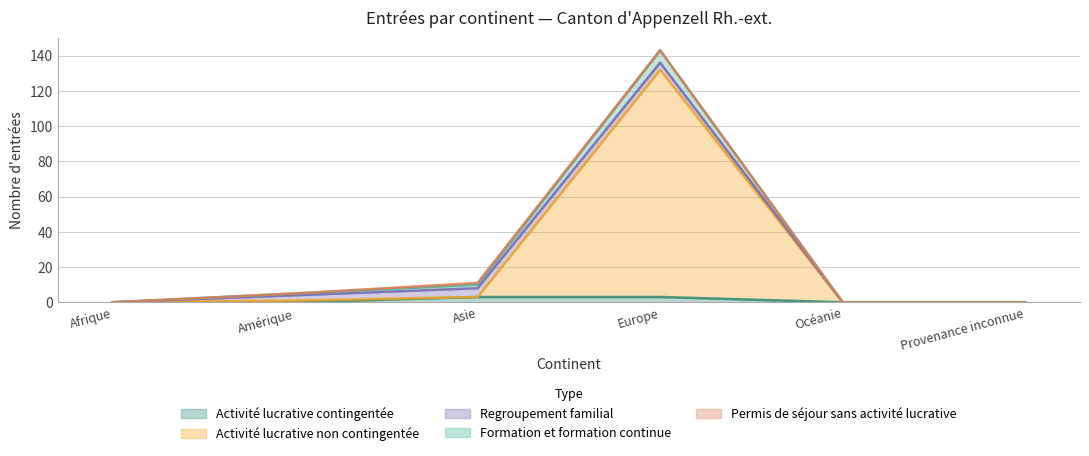

Where do Activité lucrative contingentée and Formation et formation continue first cross each other?

Amérique and Asie